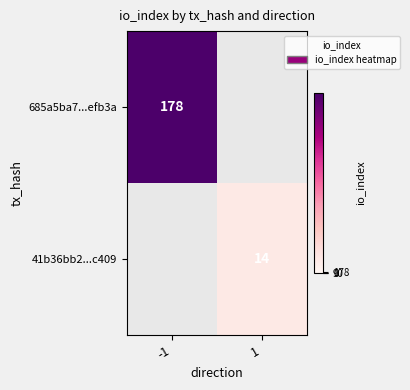

The value of 685a5ba7...efb3a at -1 is 178. True or false?

True